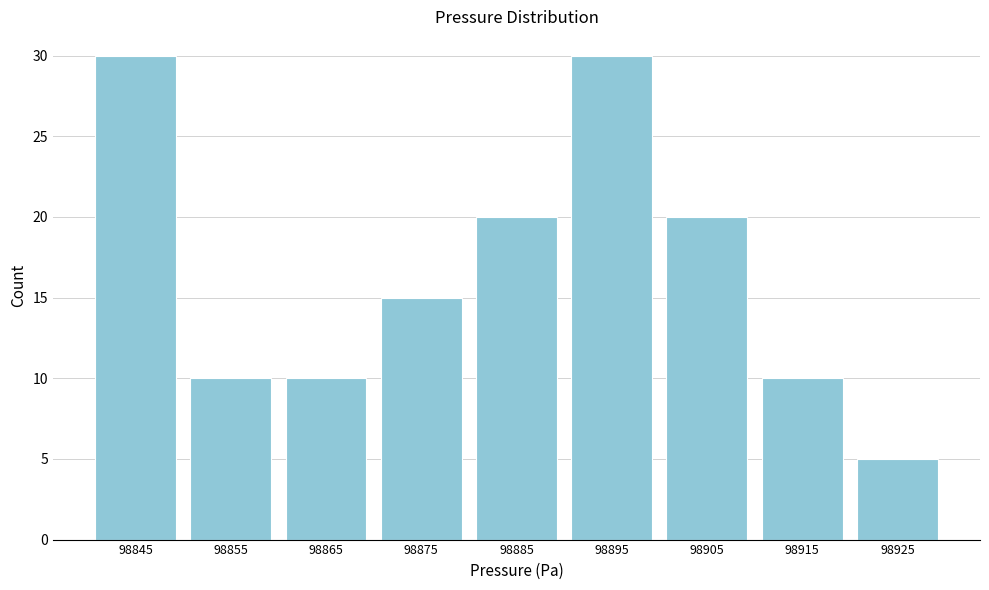

Reading left to right, what are all the values shown in this chart?

30	10	10	15	20	30	20	10	5